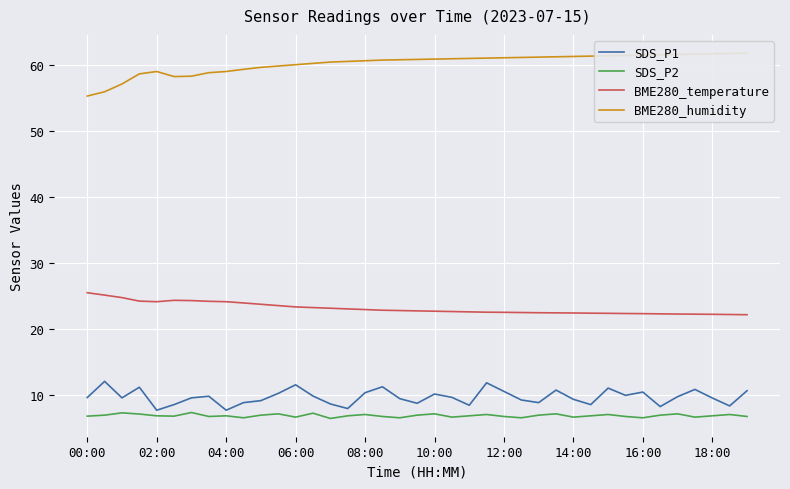

True or false: BME280_temperature and SDS_P2 intersect in this chart.

False